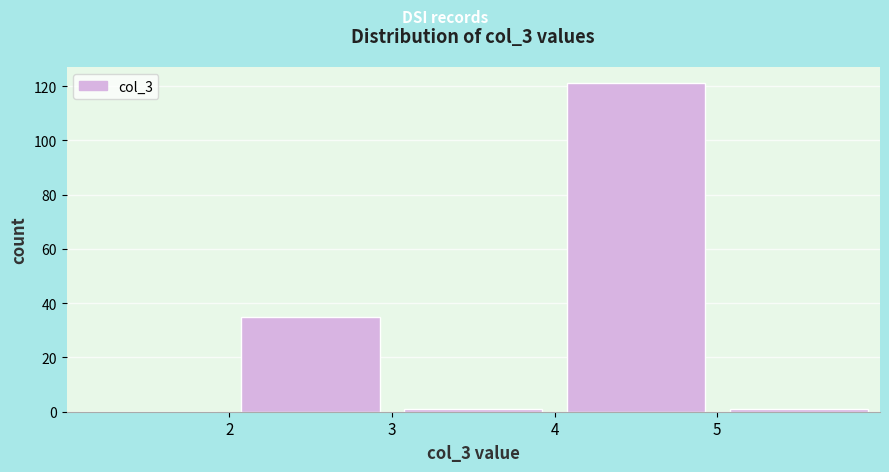

Which range on the x-axis has the tallest bar?

4 to 5